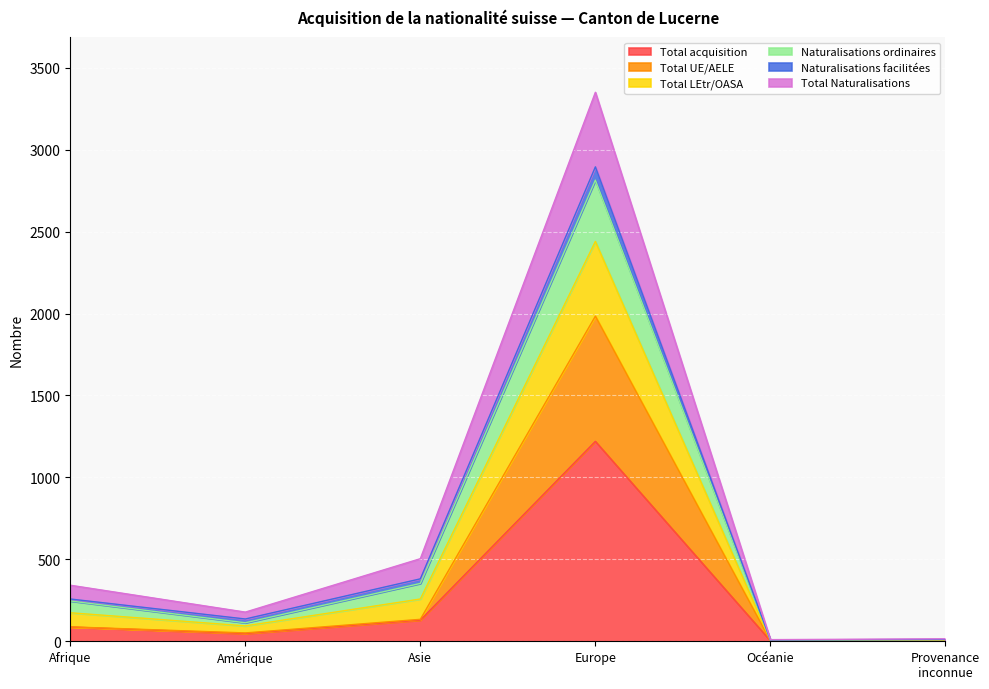

At which category is the sum across all series the highest?

Europe